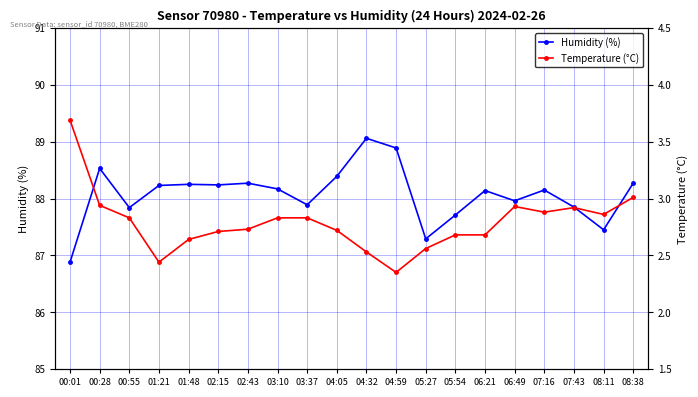

What is the sum of all Temperature (°C) values?

55.8